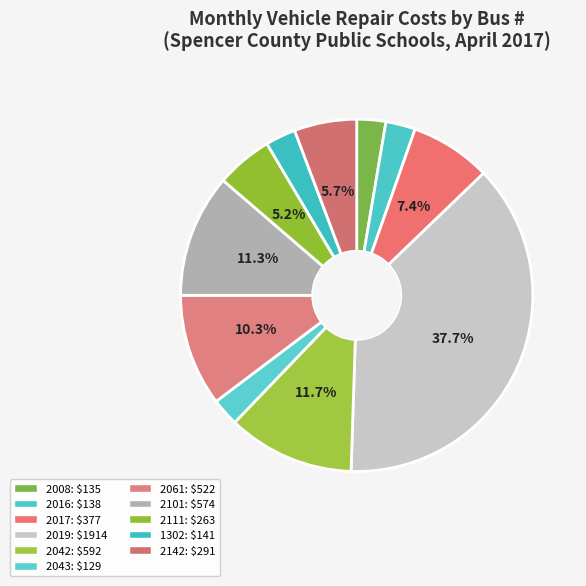

How many segments does this pie chart have?

11